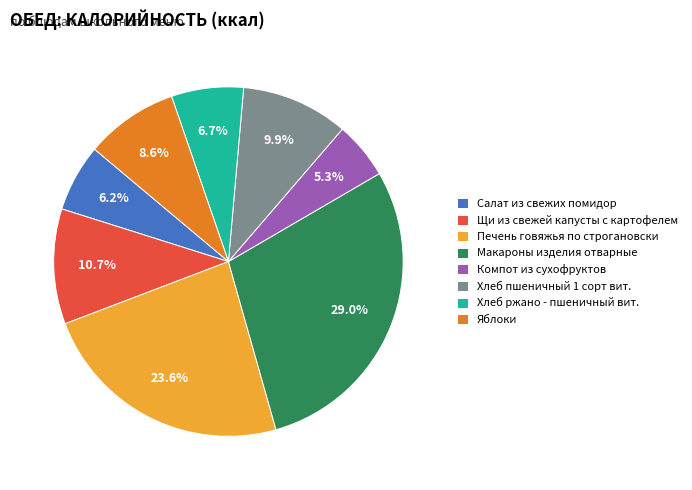

Which slice is the largest?

Макароны изделия отварные